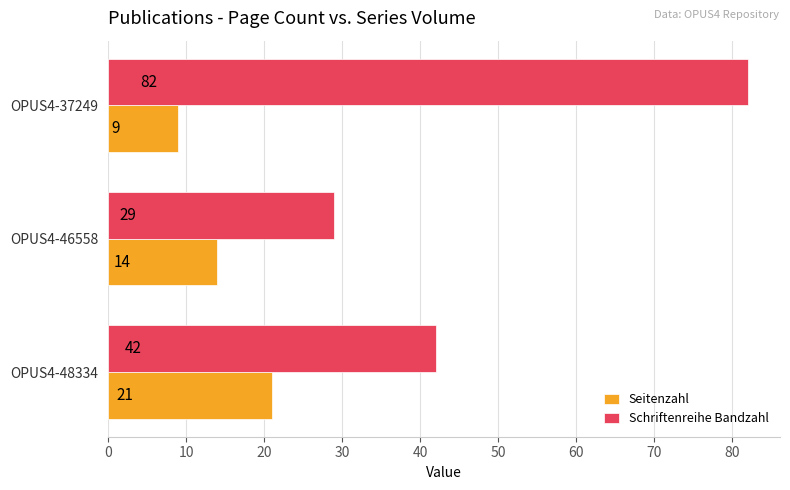

List the series in order of their peak value, lowest first.

Seitenzahl, Schriftenreihe Bandzahl